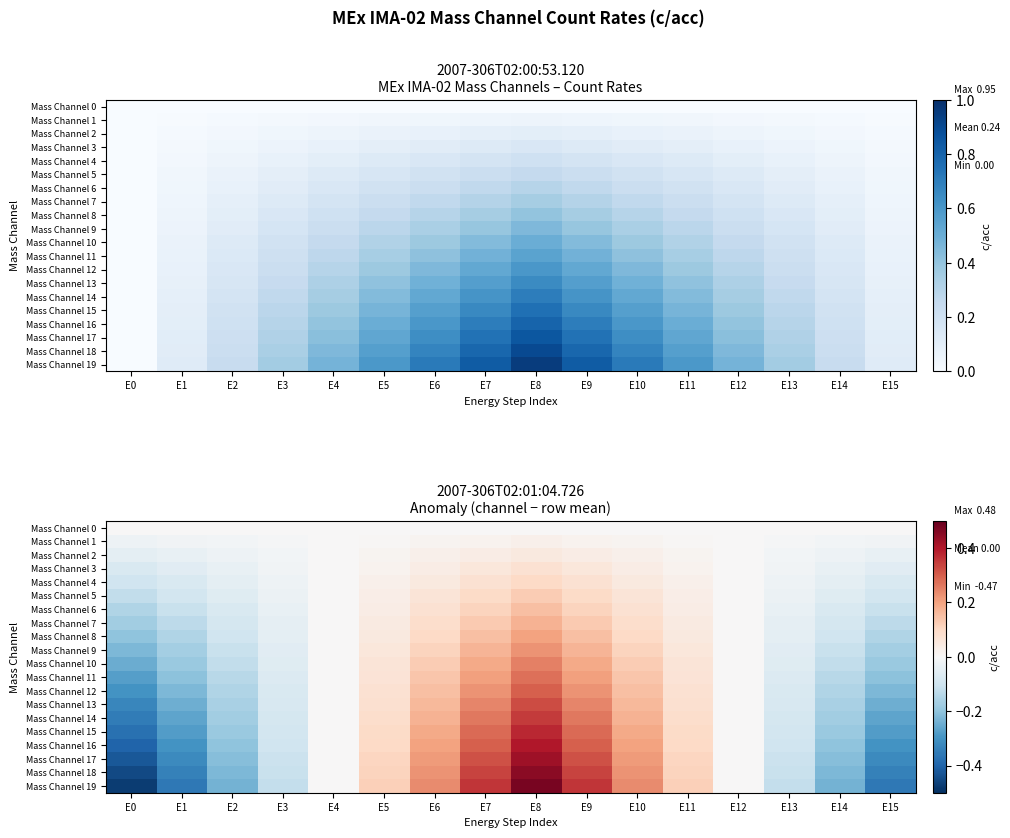

At which label is Mass Channel 12 closest to 0?

E4